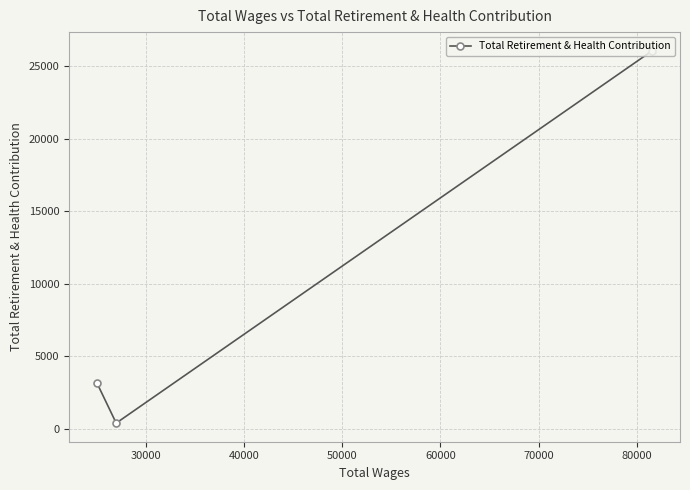

Reading left to right, what are all the values shown in this chart?

3181	397	26061